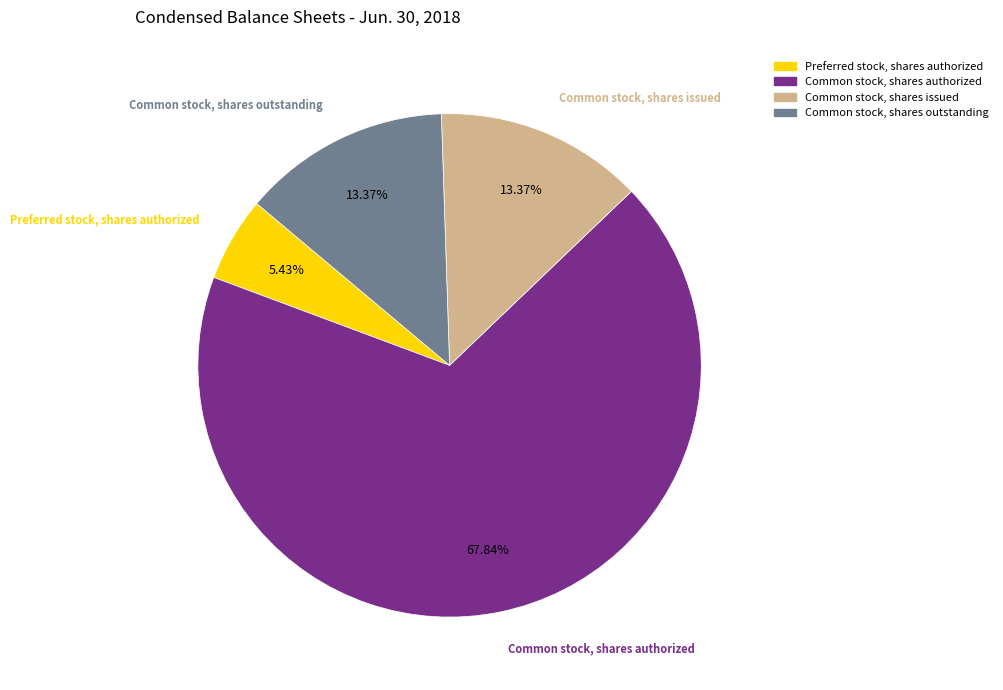

Does any single category account for the majority?

Yes